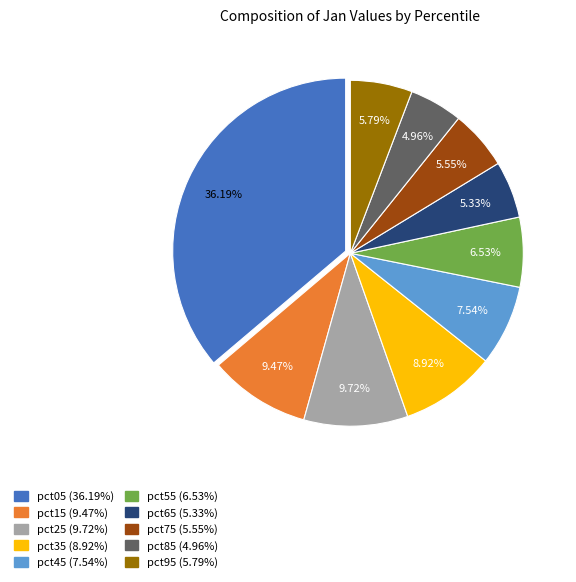

To the nearest percent, what portion does pct55 represent?

7%